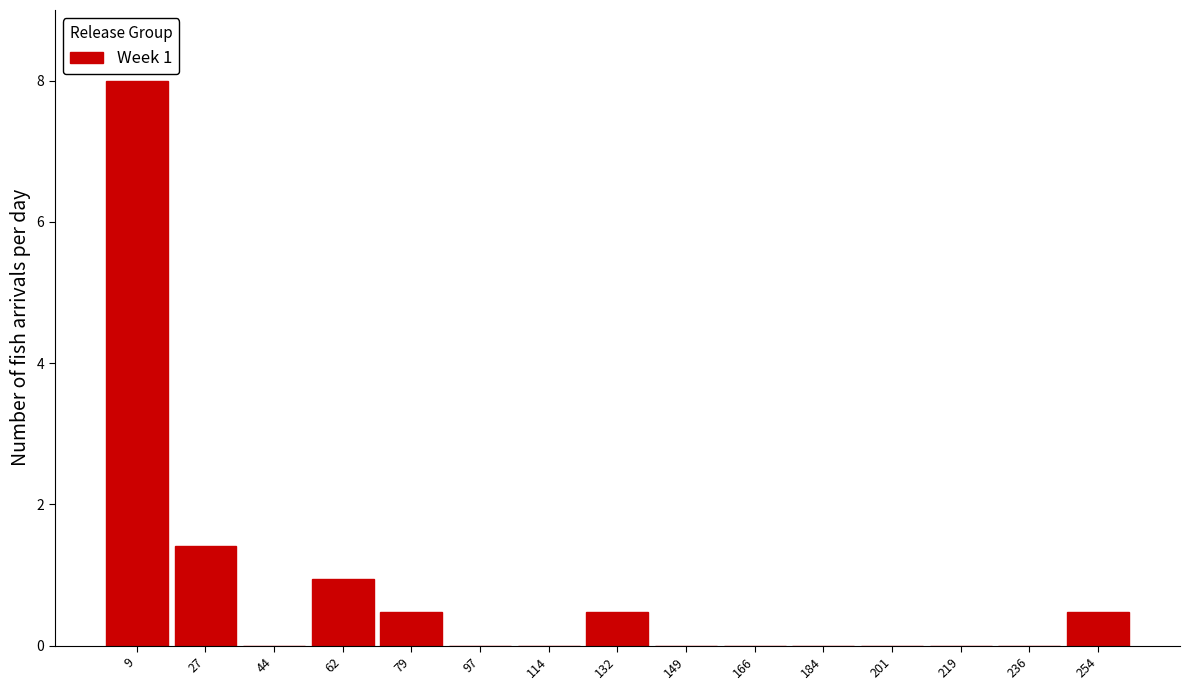

Reading left to right, transcribe this chart: for each bar, give the range it covers on the x-axis and its height. Neither the bar edges nor the heights are printed on the chart, so give them approximately, as read against the axes.

2 to 18: 8.0
18 to 36: 1.4
36 to 54: 0
54 to 70: 1.0
70 to 88: 0.4
88 to 106: 0
106 to 124: 0
124 to 140: 0.4
140 to 158: 0
158 to 176: 0
176 to 194: 0
194 to 210: 0
210 to 228: 0
228 to 246: 0
246 to 264: 0.4